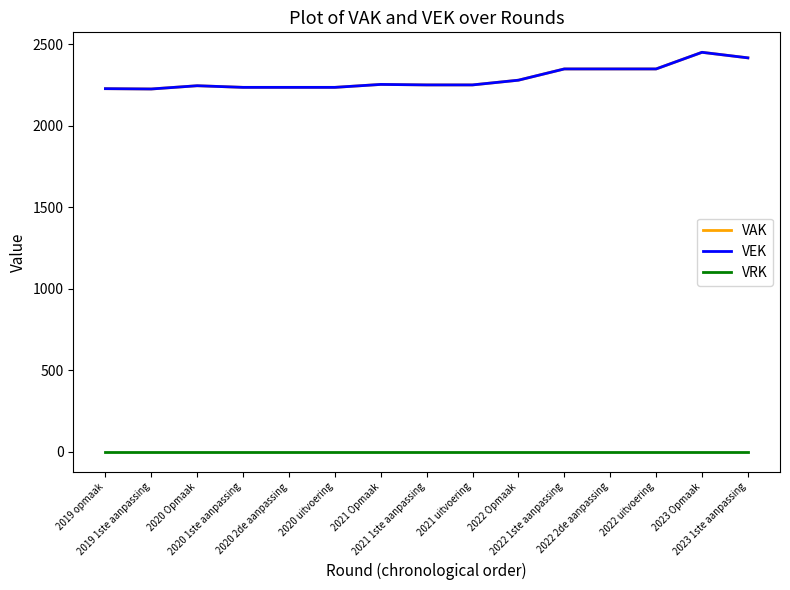

Does the chart display data point markers on the line(s)?

No